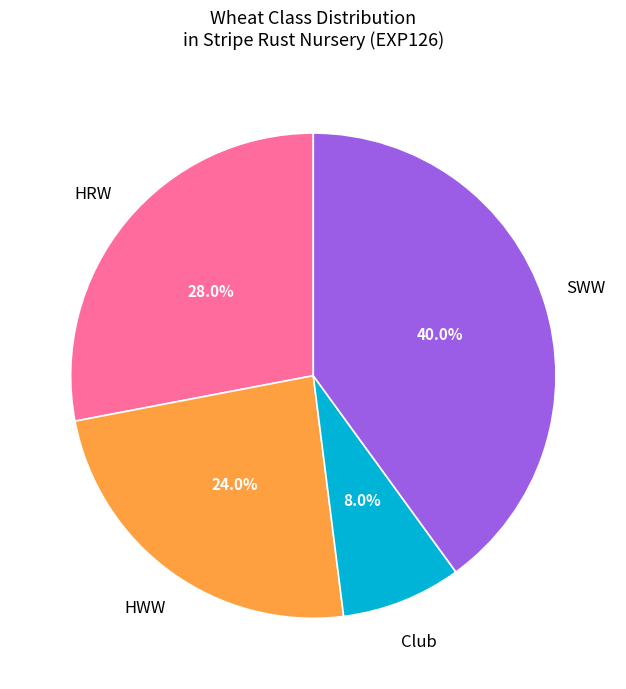

Is there any slice that represents more than half of the pie?

No